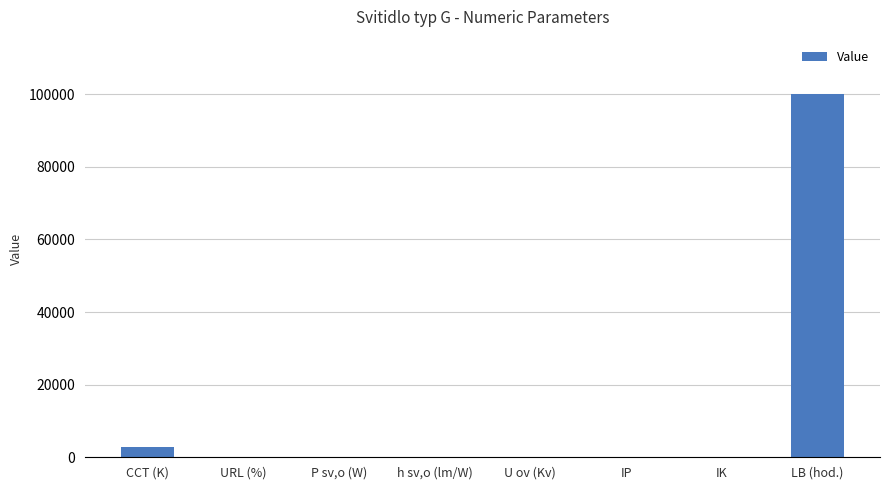

Approximately how many times larger is the value at IP compared to IK?

8.2